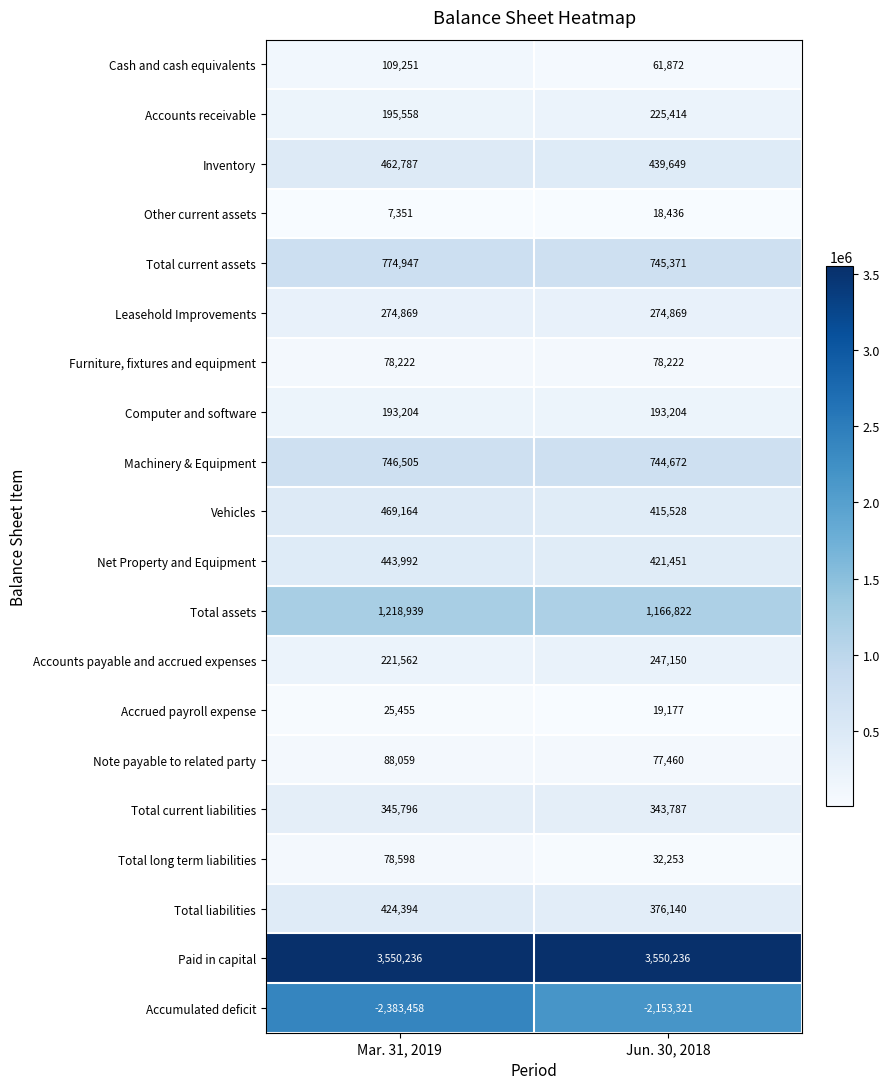

What is the average value of the Vehicles series?

442346